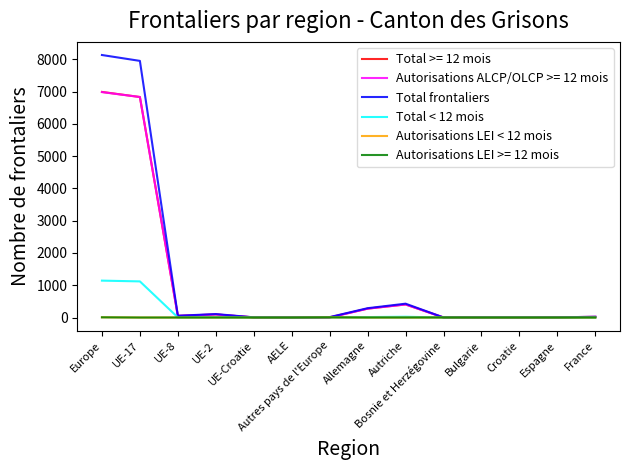

At which label does Total < 12 mois first exceed 4?

Europe